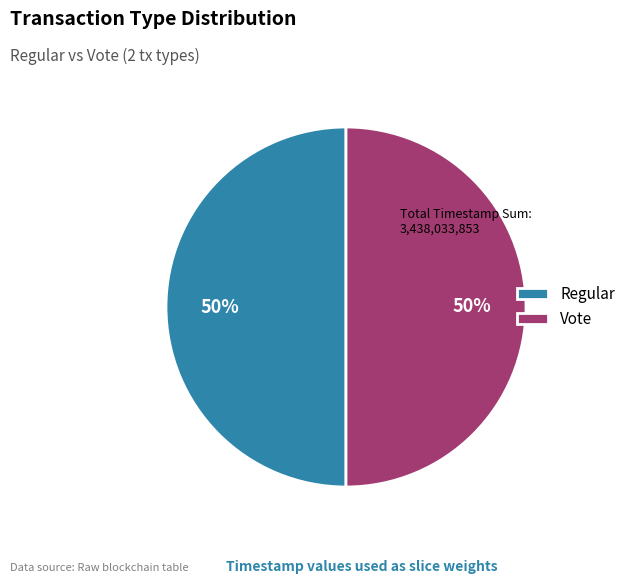

The Regular slice represents 50% of the pie. True or false?

True